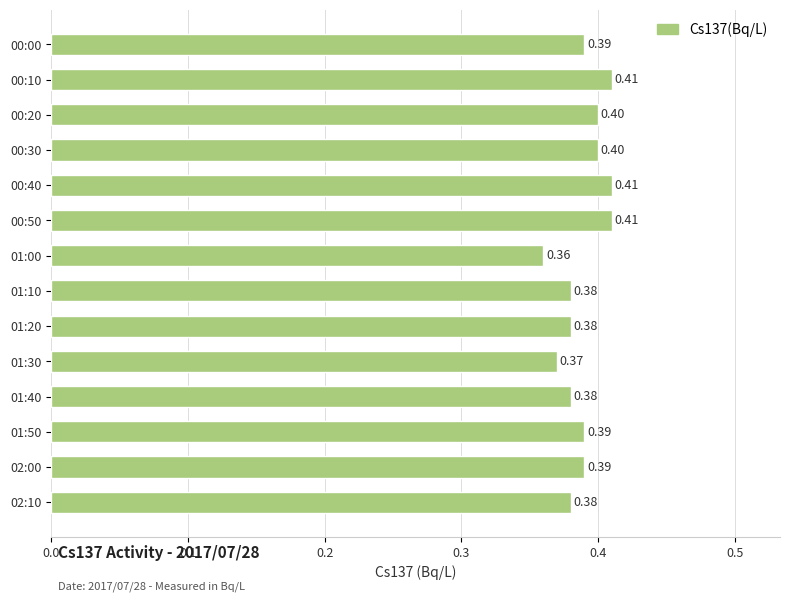

What is the sum of the values at 02:10 and 01:20?

0.8